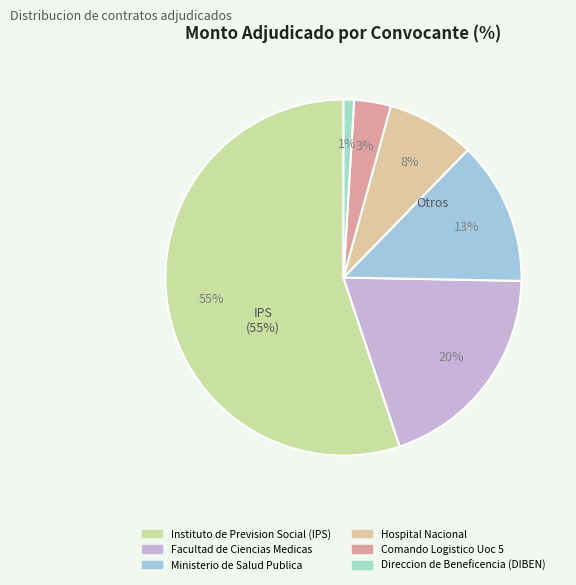

Which category has the smallest portion of the pie?

Direccion de Beneficencia (DIBEN)